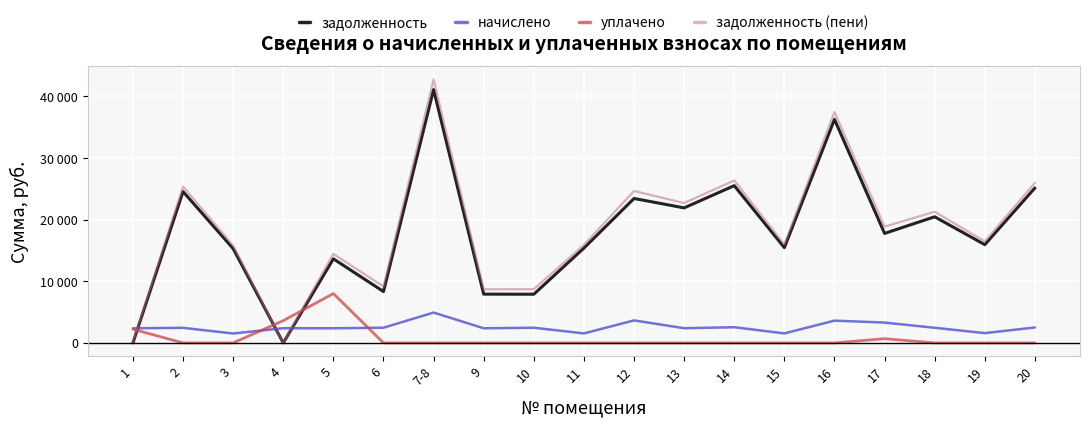

Is this an area chart (filled region under the line)?

No